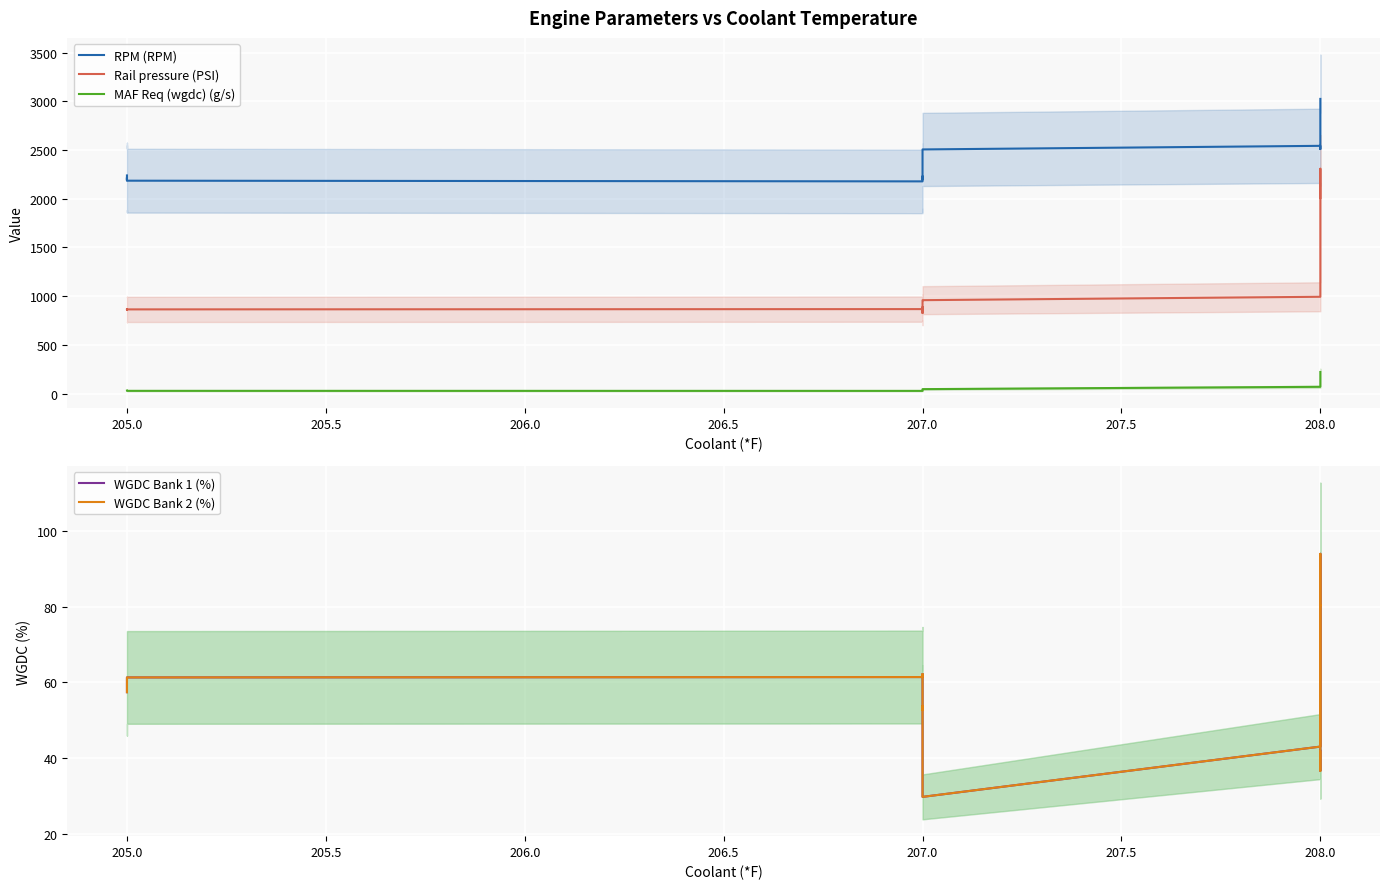

Is it true that WGDC Bank 2 (%) equals 117.9 at 208.0?

False